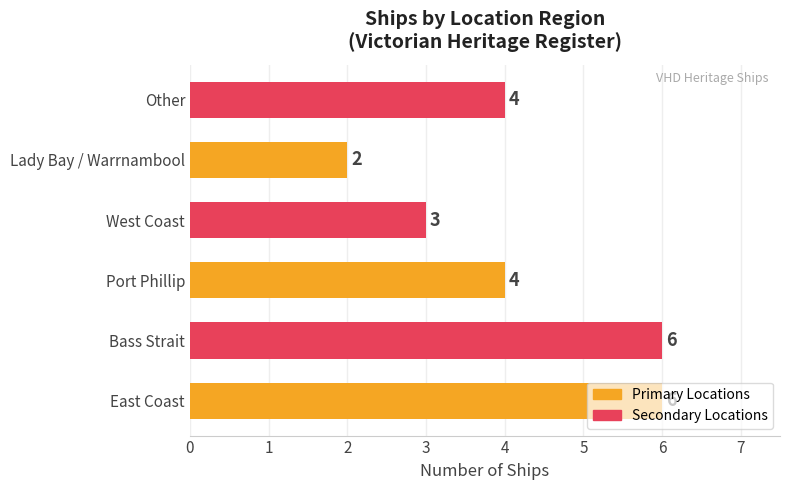

What is the difference between the second highest and second lowest values?

3